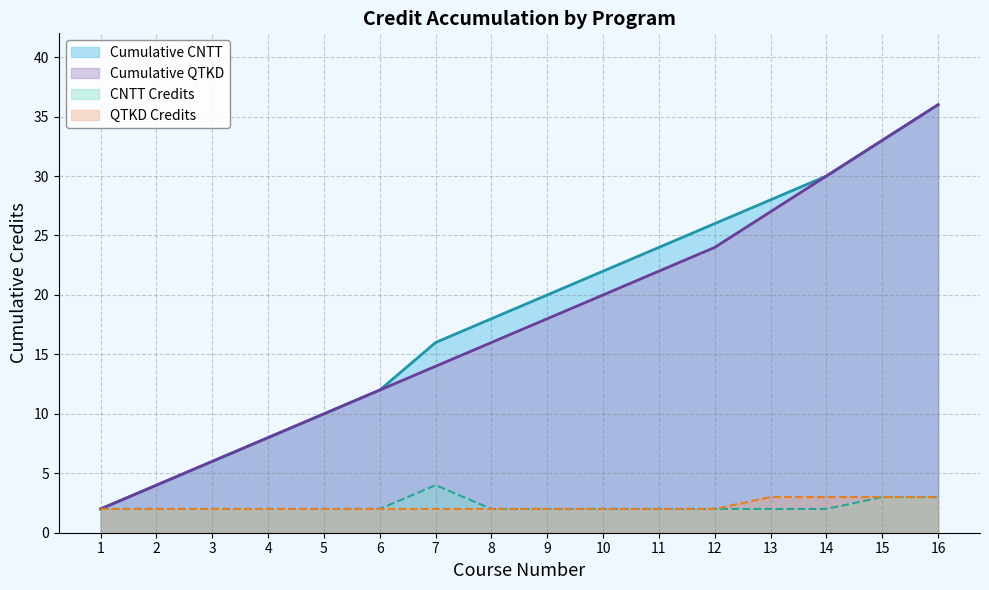

Read the QTKD Credits value at 3.

2